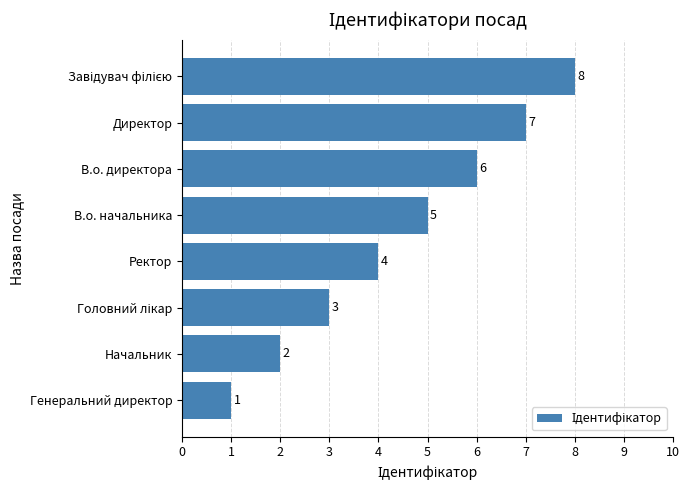

What is the change in value from Ректор to В.о. директора?

+2